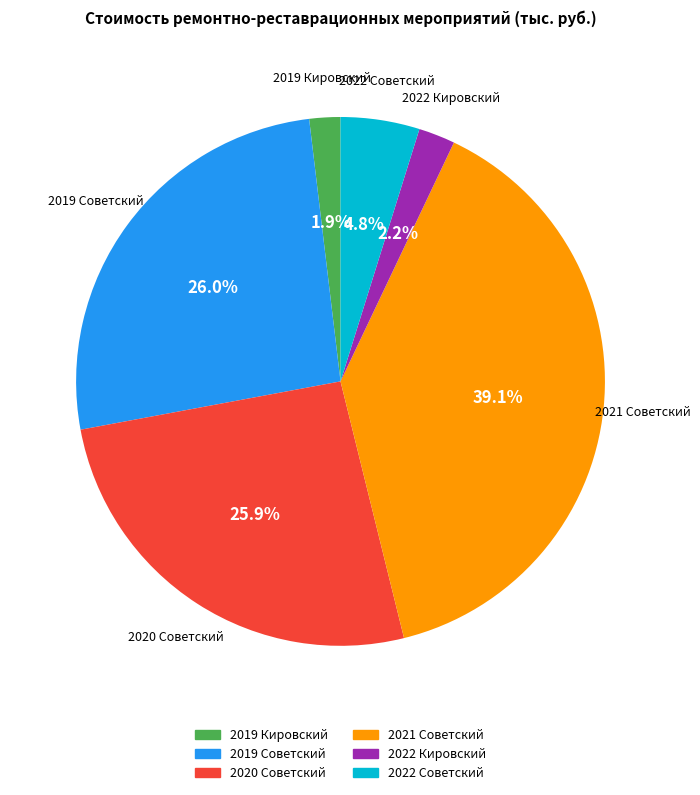

Which slice is the largest?

2021 Советский